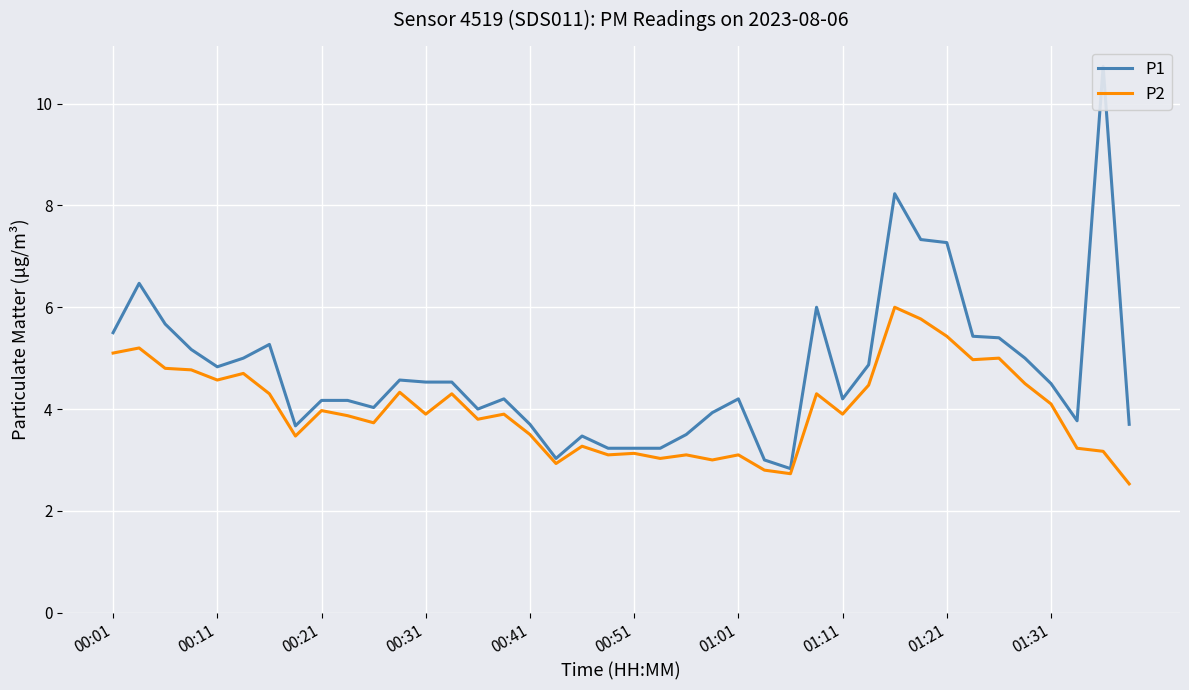

At how many categories does at least one series exceed 4?

26